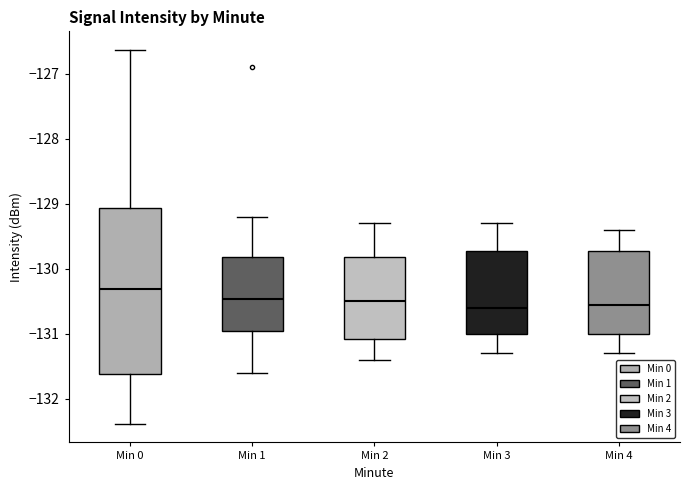

Reading left to right, read every box against the y-axis: the position of its median line, the range the box covers, and the ends of its whiskers. The values are not printed on the chart, so give them approximately, as read against the axis.

Min 0: median -130.3, box -131.6 to -129.1, whiskers -132.4 to -126.6
Min 1: median -130.5, box -130.9 to -129.8, whiskers -131.6 to -129.2
Min 2: median -130.5, box -131.1 to -129.8, whiskers -131.4 to -129.3
Min 3: median -130.6, box -131.0 to -129.7, whiskers -131.3 to -129.3
Min 4: median -130.5, box -131.0 to -129.7, whiskers -131.3 to -129.4